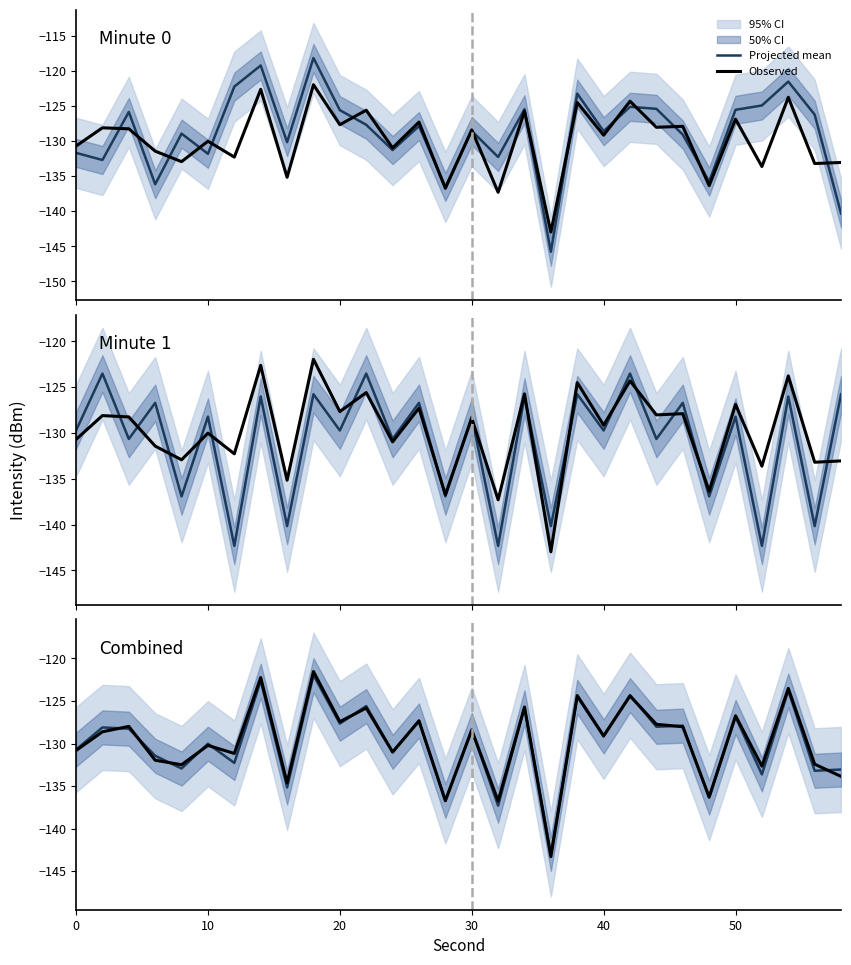

What is the value of the Projected mean point at the 25th from the left?

-136.4